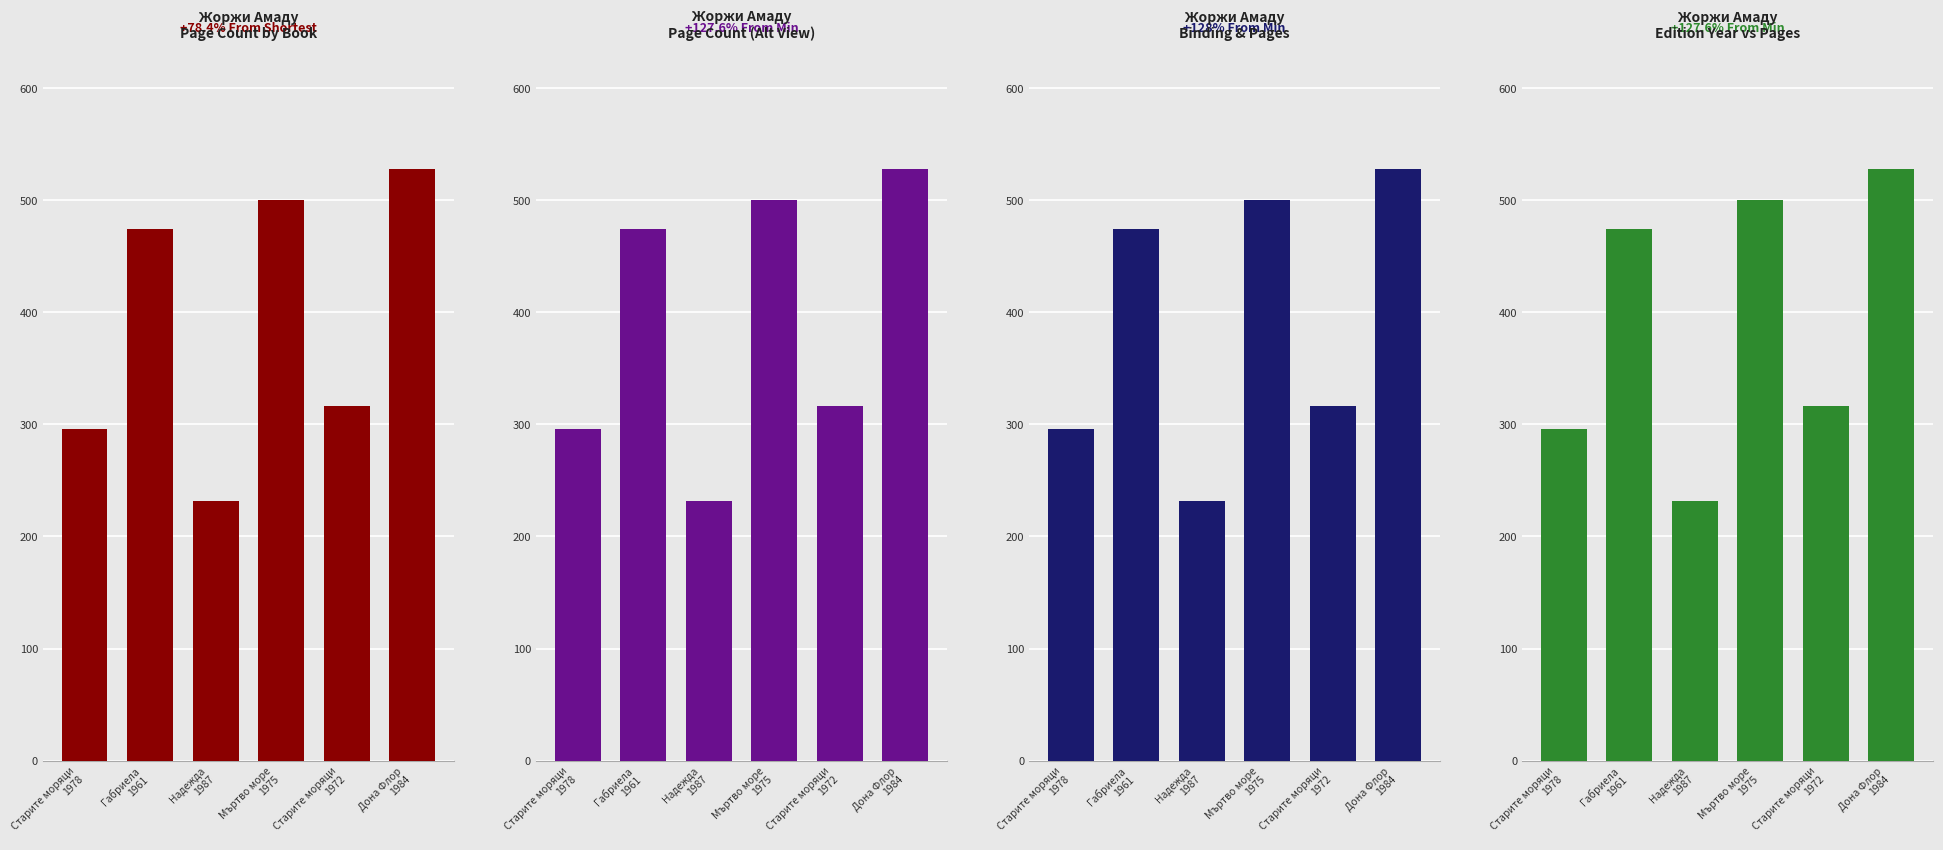

What is the change in value from Габриела
1961 to Старите моряци
1972?

-158